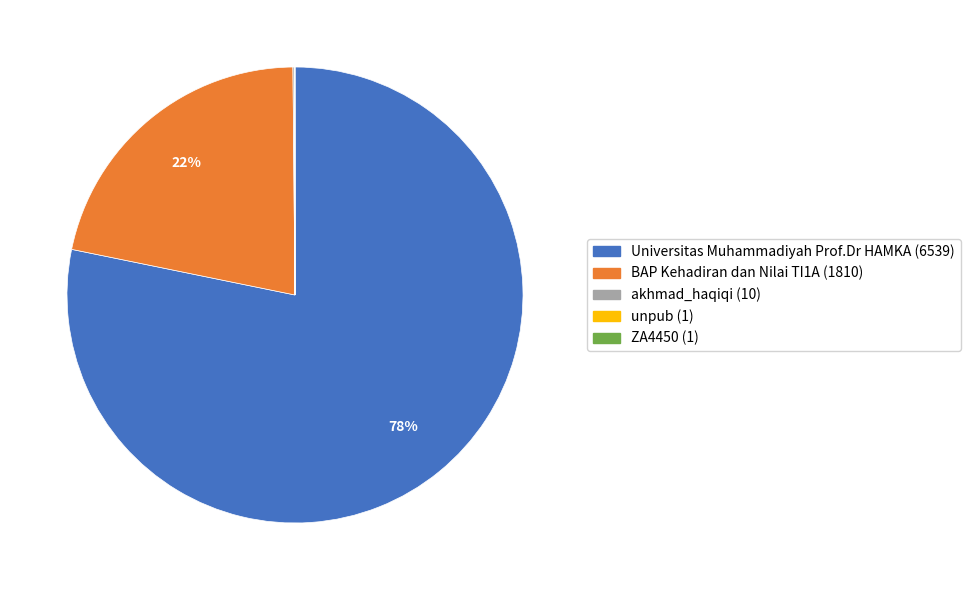

Which category has the biggest portion of the pie?

Universitas Muhammadiyah Prof.Dr HAMKA